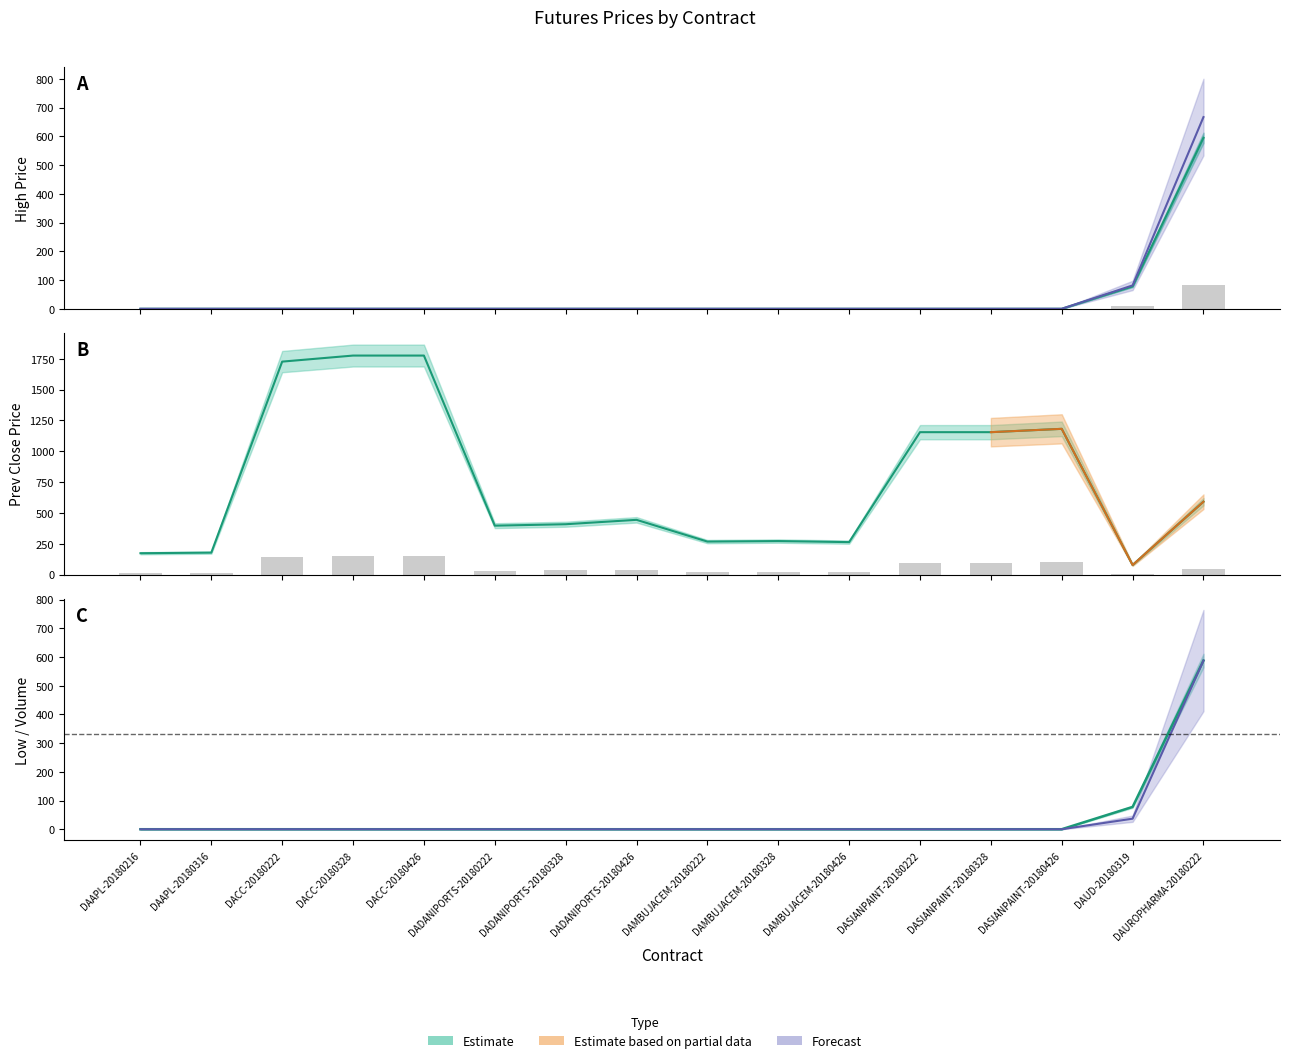

How many data points does each series have?

16